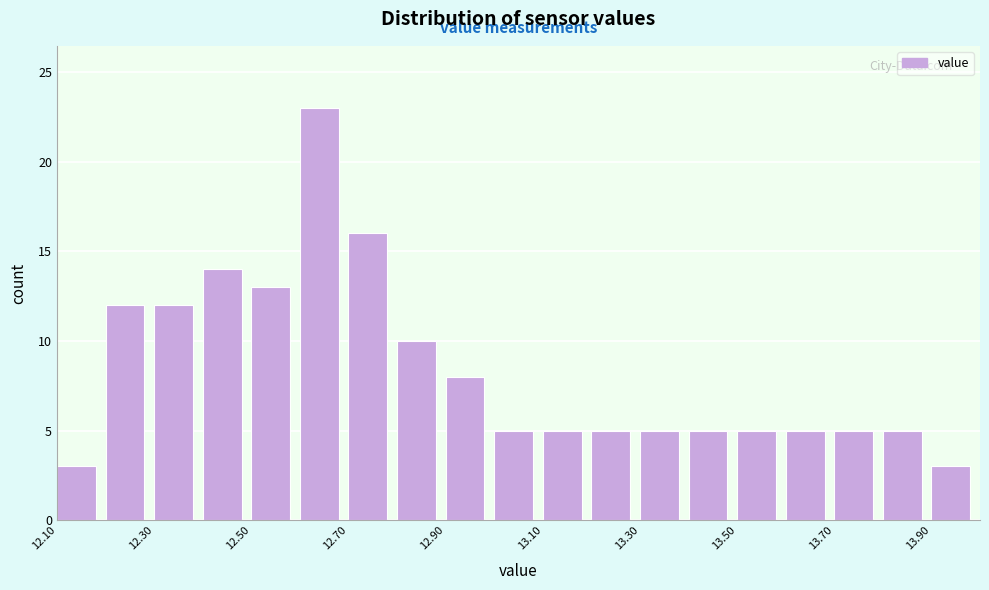

What is the height of the bar covering 12.7 to 12.8 on the x-axis? The values are not printed on the chart, so give them approximately, as read against the axis.

16